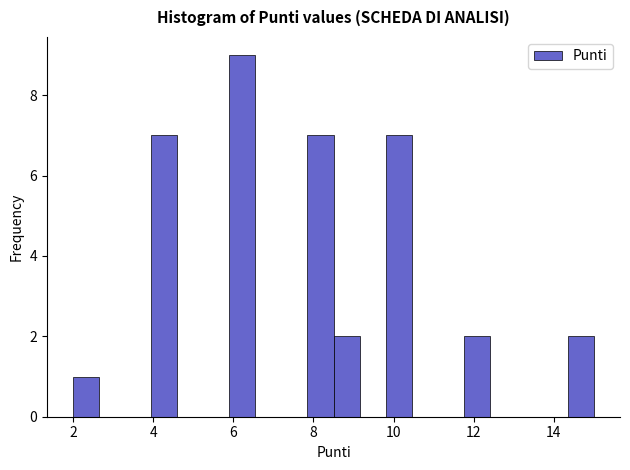

Read against the x-axis, roughly where is the centre of the tallest bar?

6.2